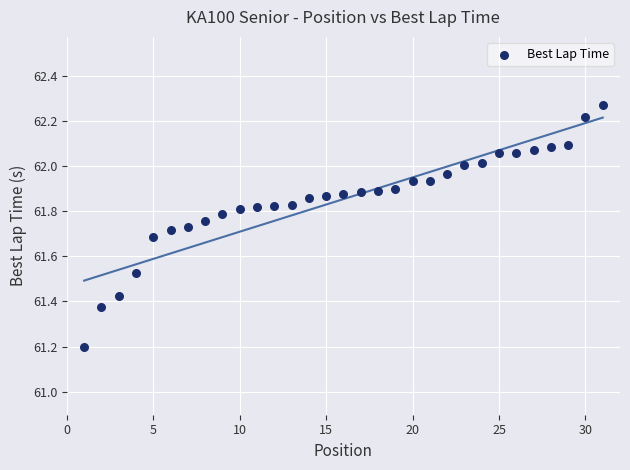

What is the range of Y values (max minus min)?

1.1